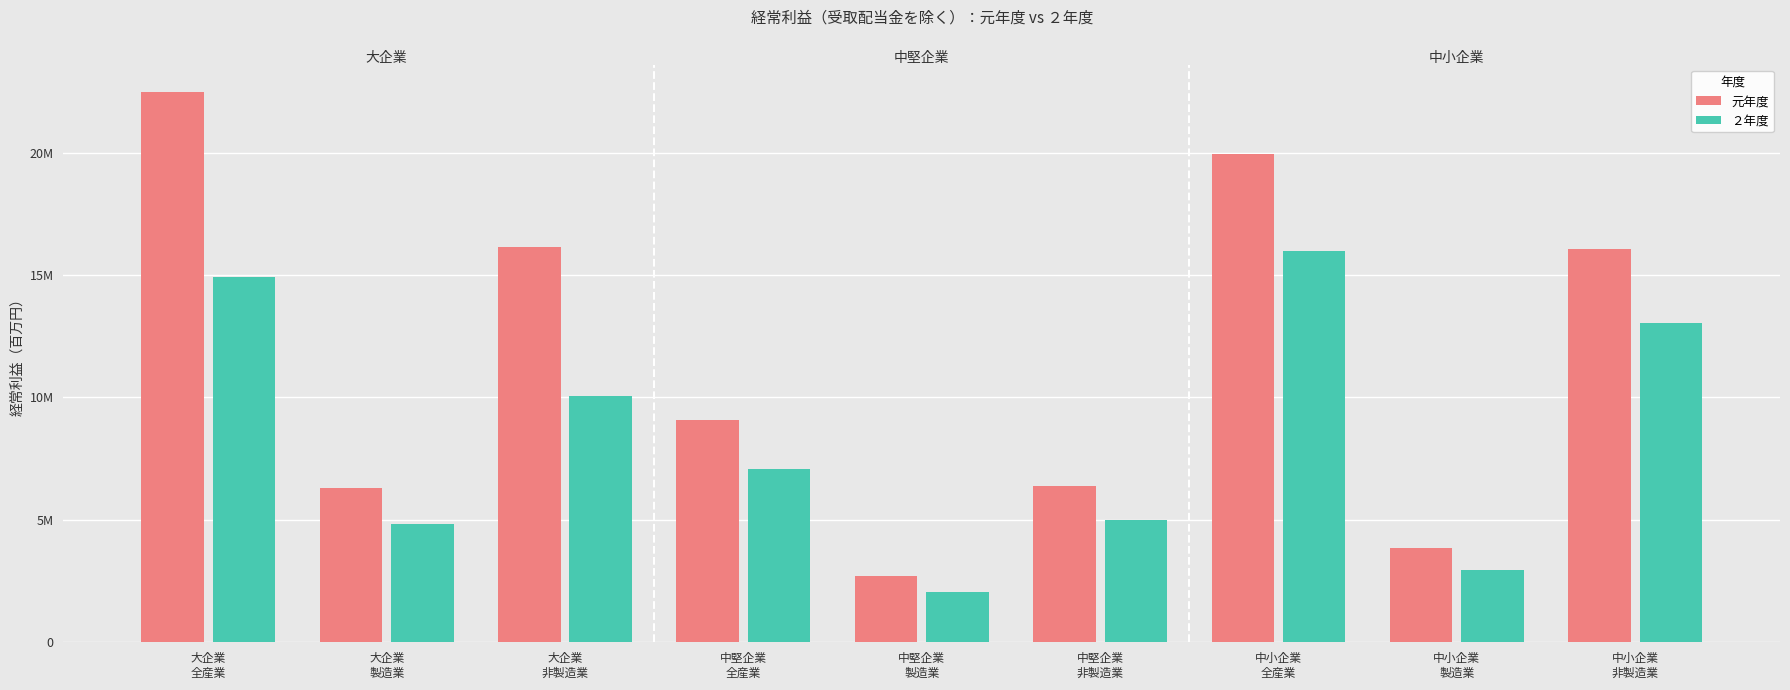

Where is 元年度 nearest to the value 12596617?

中小企業
非製造業